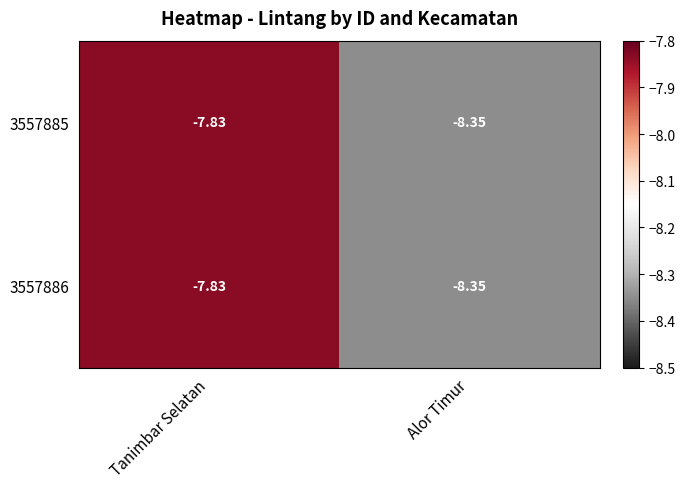

Where is 3557886 nearest to the value -8?

Tanimbar Selatan